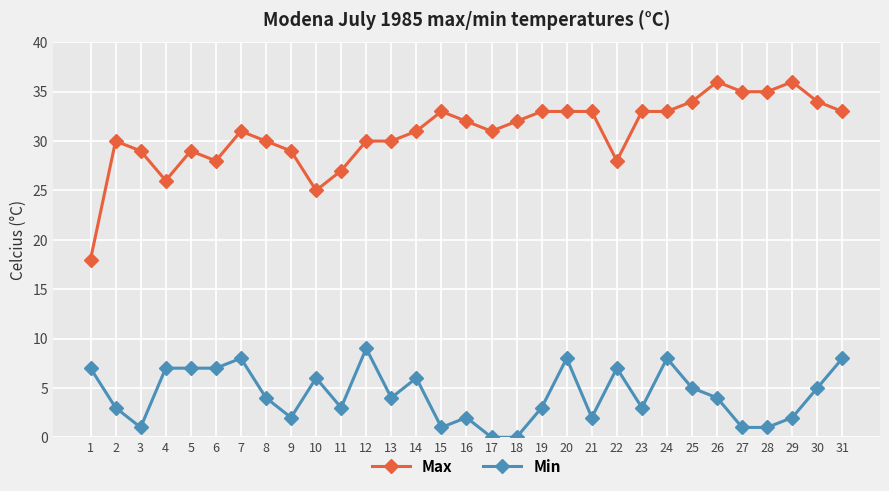

What are all the series names shown in the legend?

Max, Min